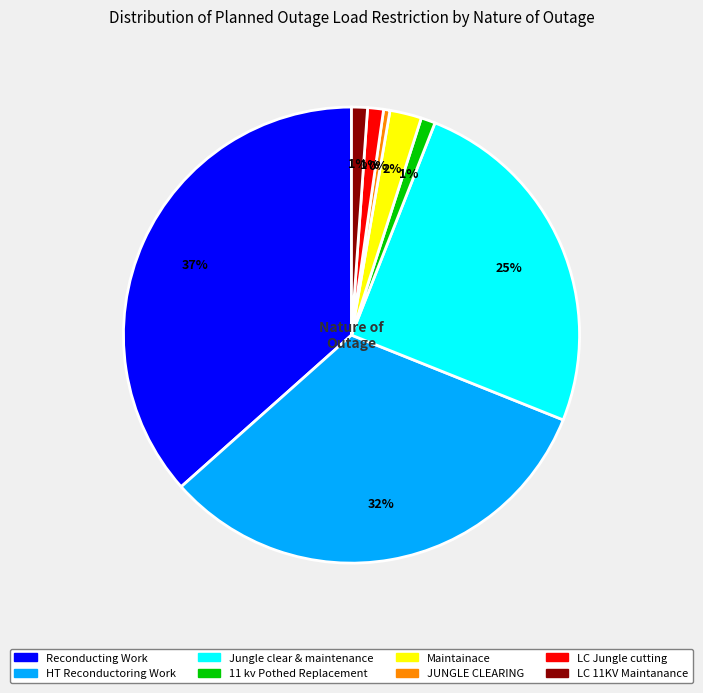

Is there any slice that represents more than half of the pie?

No